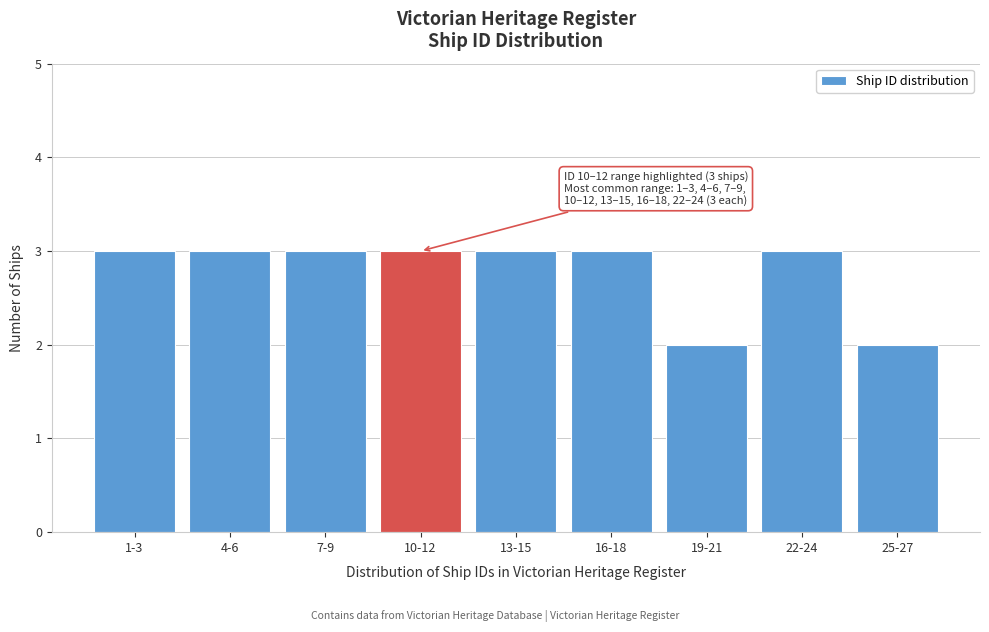

Reading left to right, what are all the values shown in this chart?

3	3	3	3	3	3	2	3	2